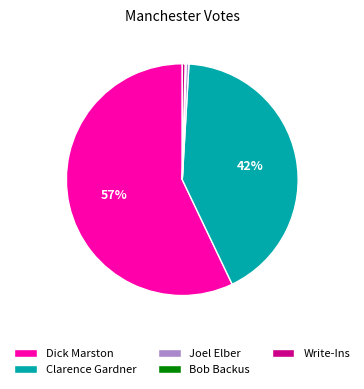

Do Joel Elber and Write-Ins together represent more than half of the pie?

No